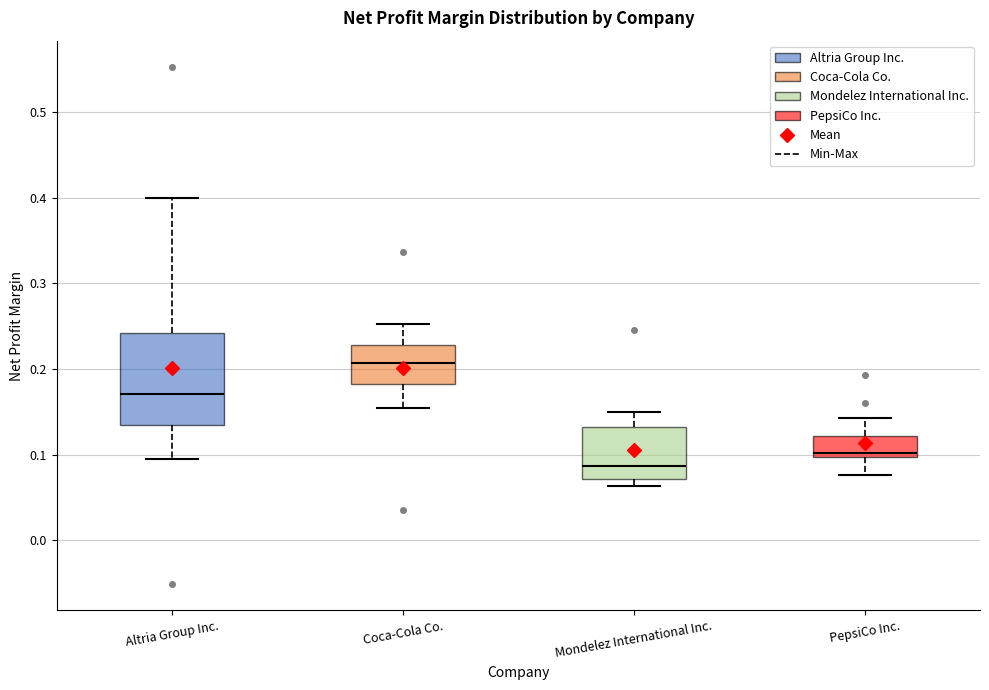

Reading left to right, transcribe this box plot: for each box, give where its median line is, the range the box spans, and where its two whiskers end, as read against the y-axis. The values are not printed on the chart, so give them approximately, as read against the axis.

Altria Group Inc.: median 0.17, box 0.13 to 0.24, whiskers 0.10 to 0.40
Coca-Cola Co.: median 0.21, box 0.18 to 0.23, whiskers 0.15 to 0.25
Mondelez International Inc.: median 0.09, box 0.07 to 0.13, whiskers 0.06 to 0.15
PepsiCo Inc.: median 0.10 (just above the box's lower edge), box 0.10 to 0.12, whiskers 0.08 to 0.14